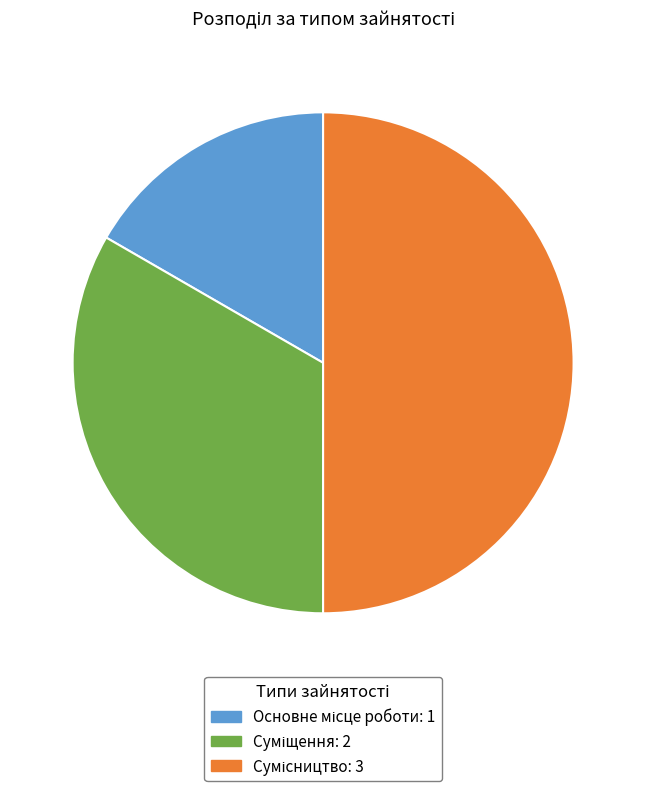

Does Суміщення represent more than half of the total?

No